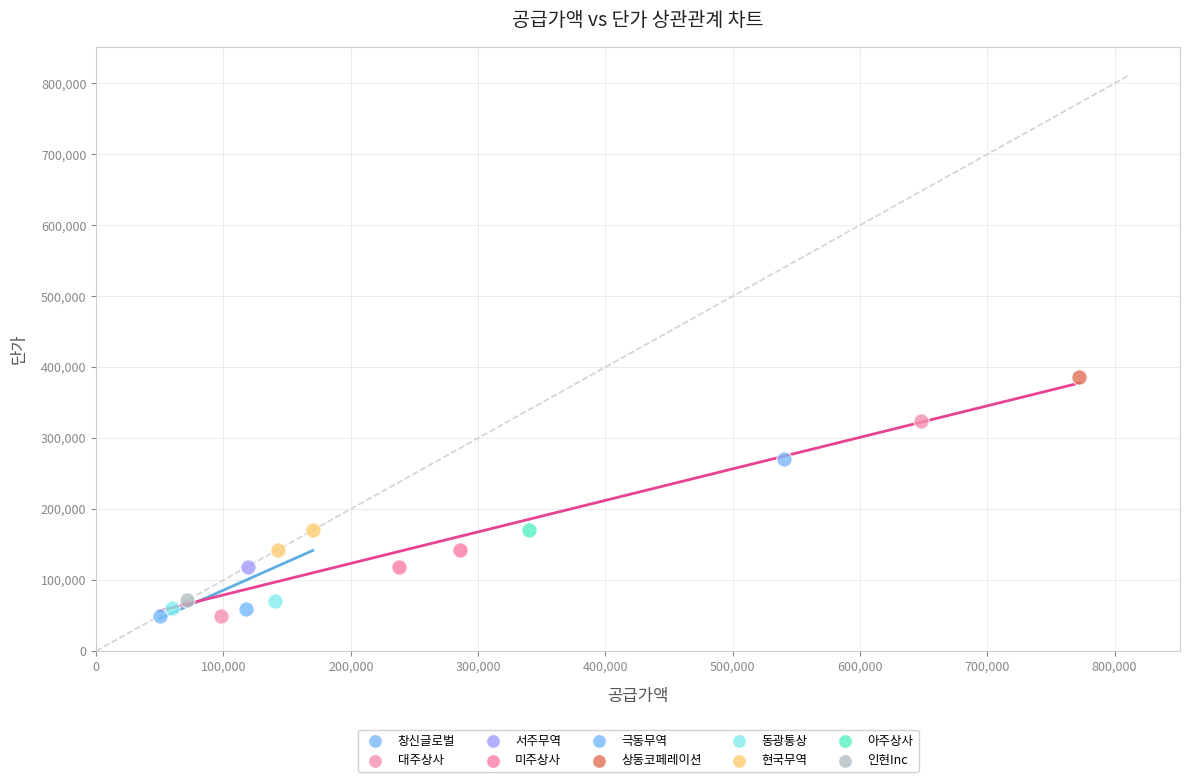

Which series reaches the maximum Y coordinate?

상동코페레이션